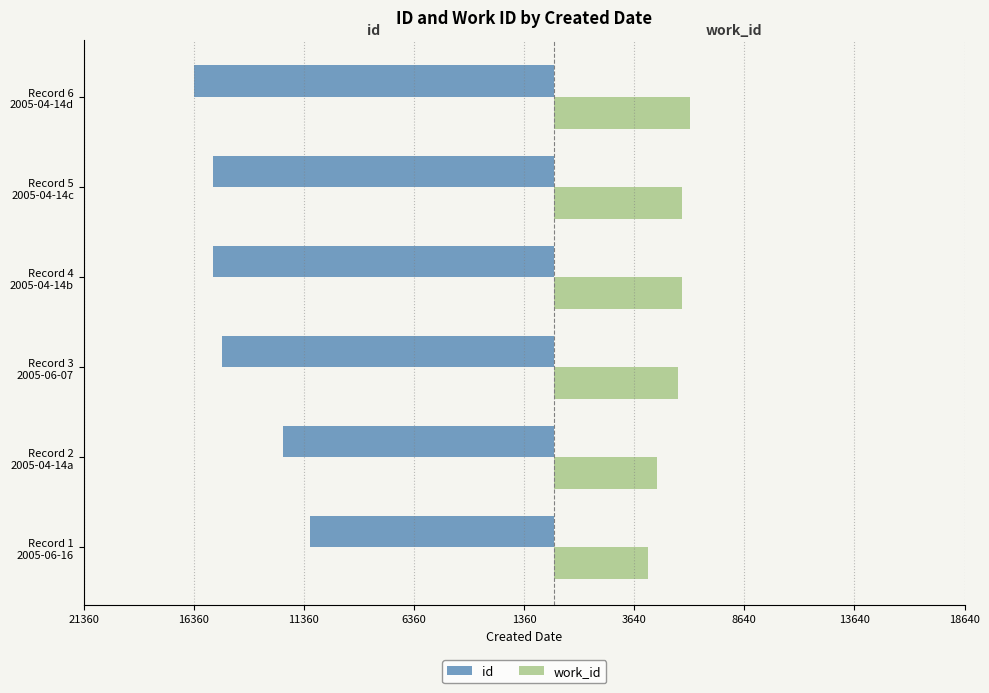

What is the sum of all id values?

-85824